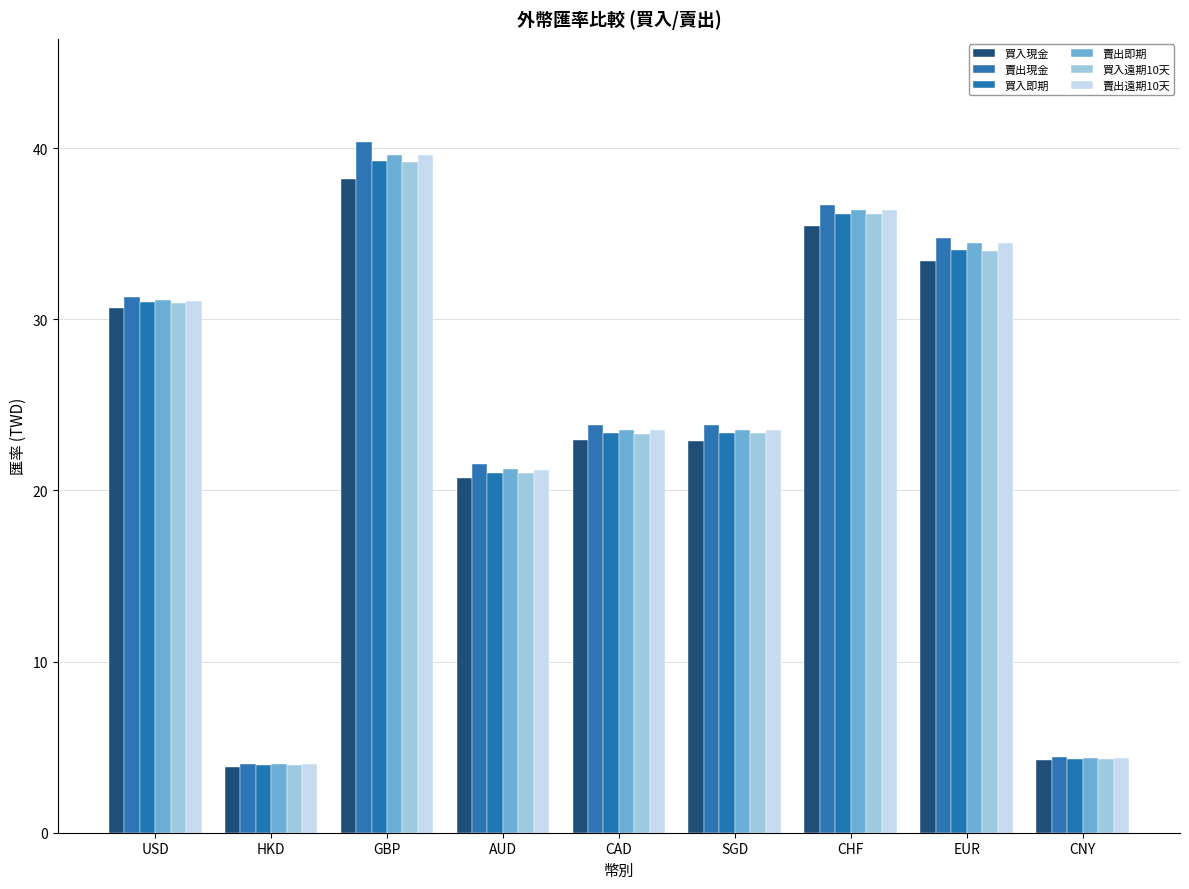

What is the smallest value displayed?

3.8